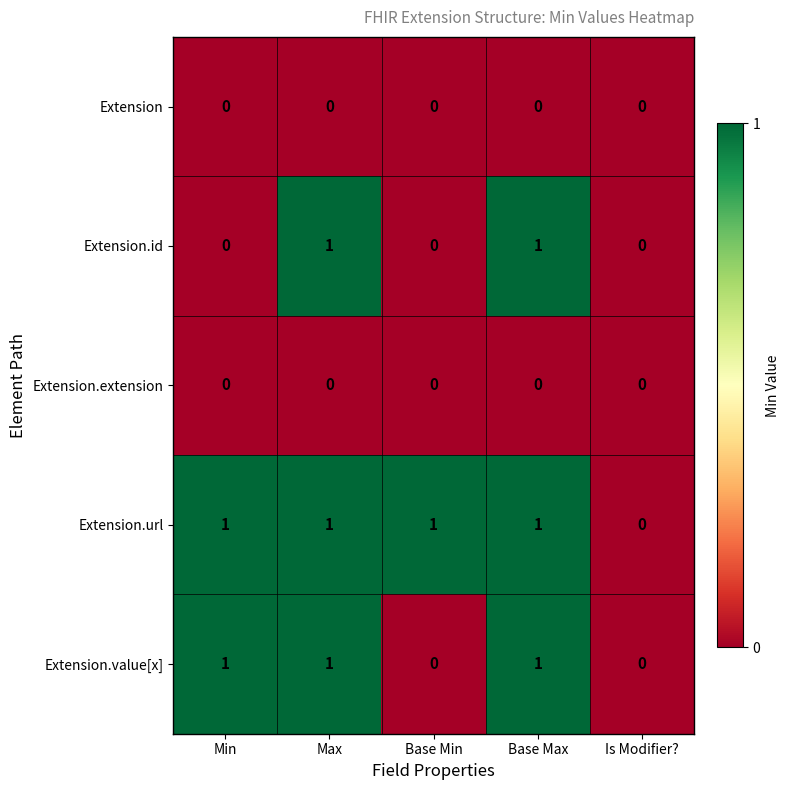

Which series changed the most between Min and Base Min?

Extension.value[x]